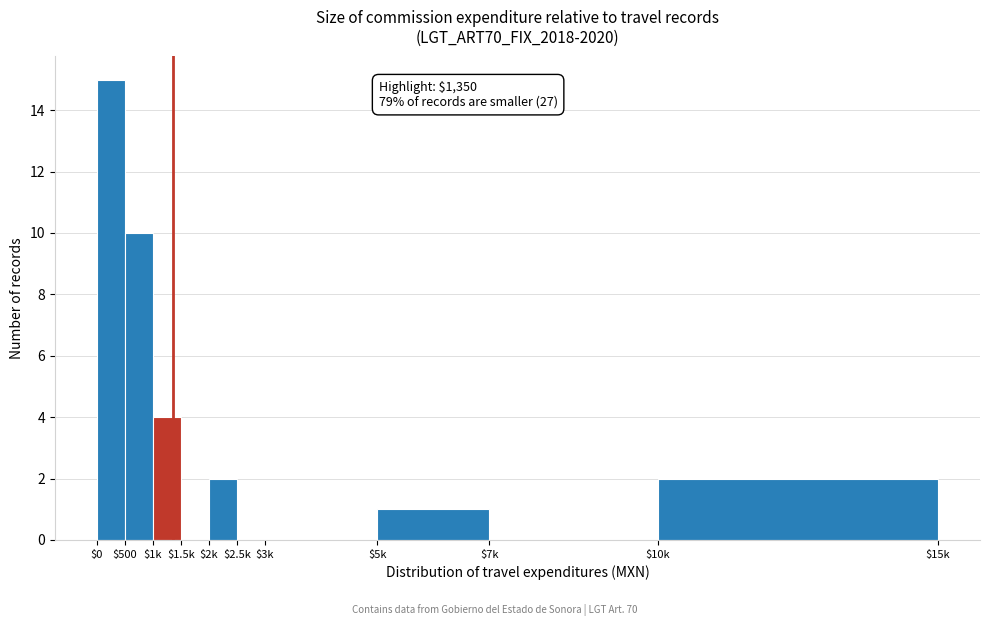

The chart shows a value of 3 at $2k. True or false?

False